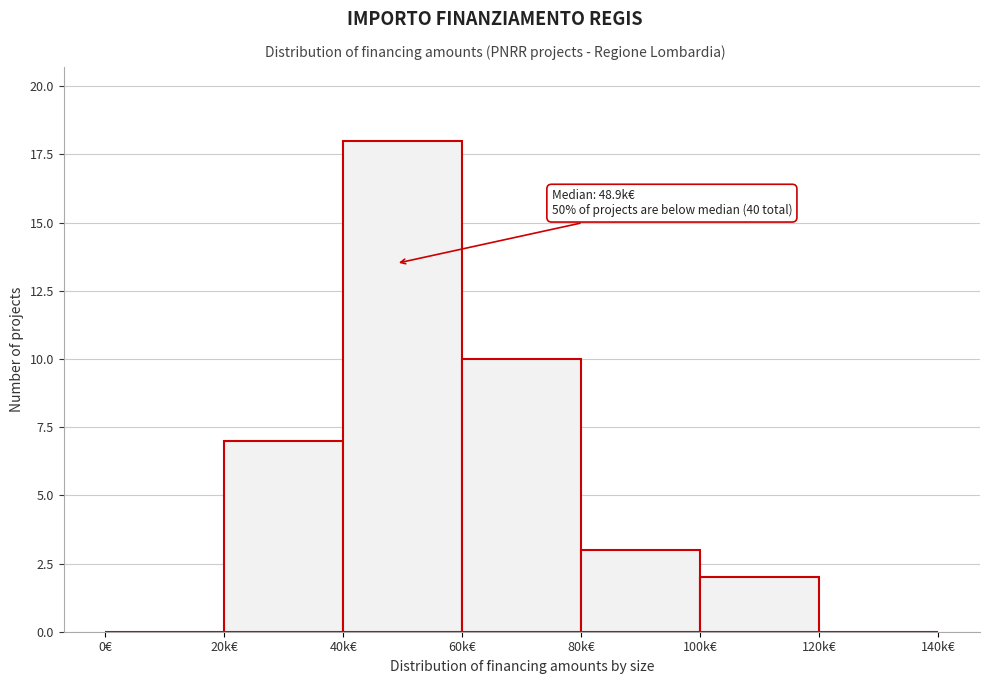

Reading left to right, what are all the values shown in this chart?

0€=0	20k€=7	40k€=18	60k€=10	80k€=3	100k€=2	120k€=0